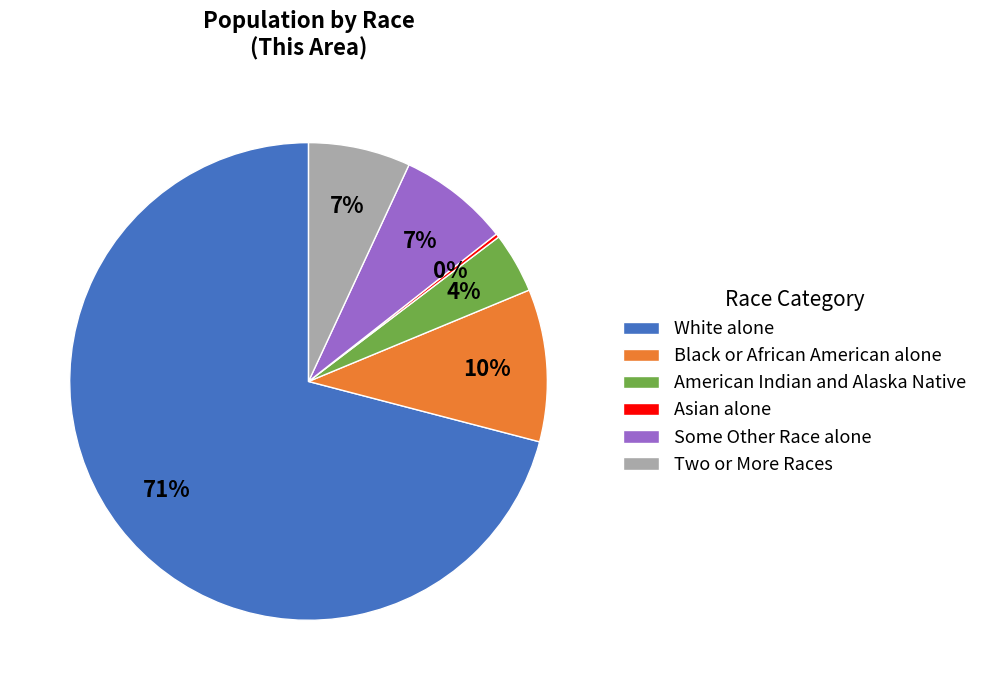

To the nearest percent, what is the average slice percentage?

17%